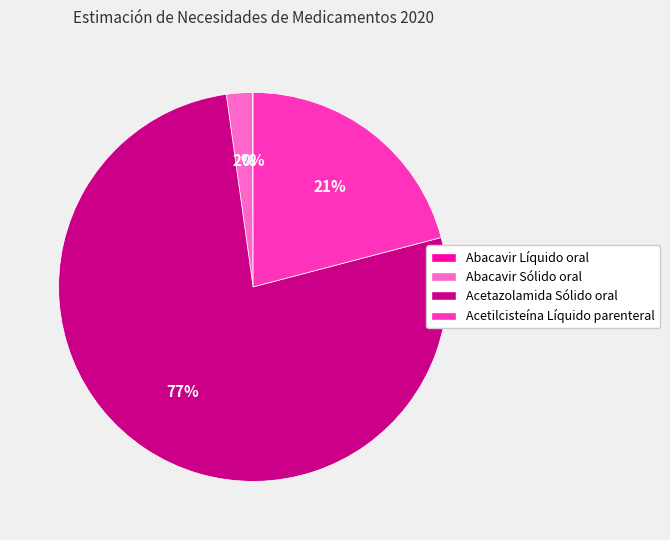

To the nearest percent, what percentage of the pie is Acetazolamida Sólido oral?

77%